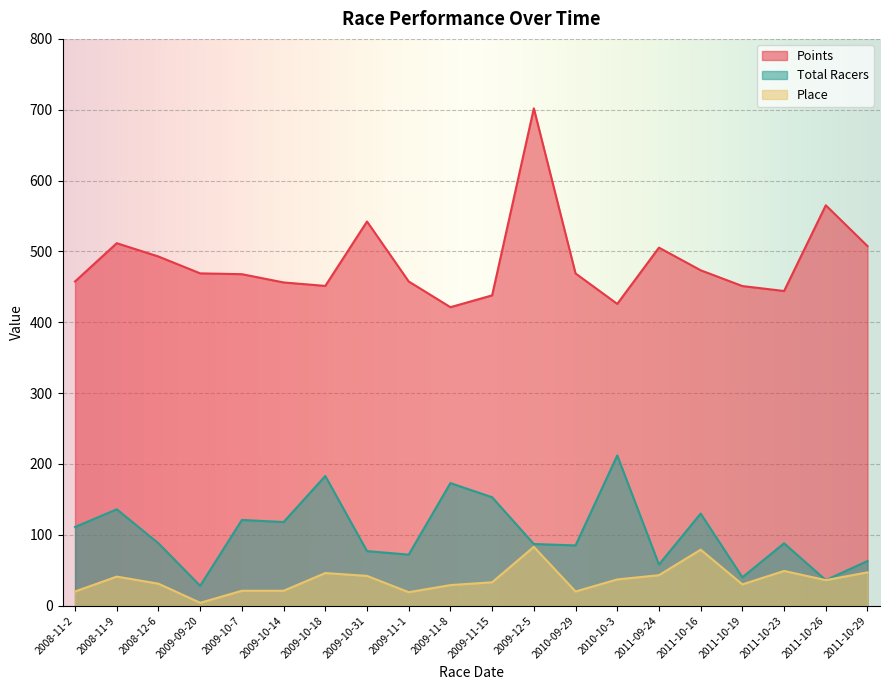

True or false: Total Racers has more than 1 points higher than both neighbors.

True